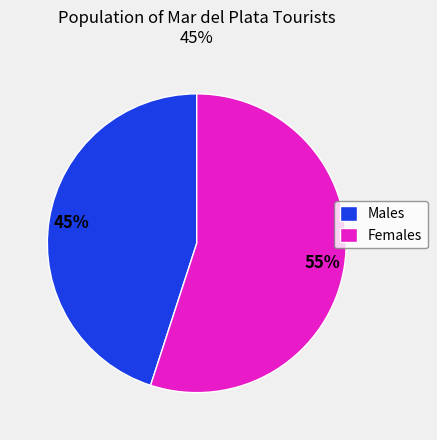

Rank the categories by value from highest to lowest.

Females, Males